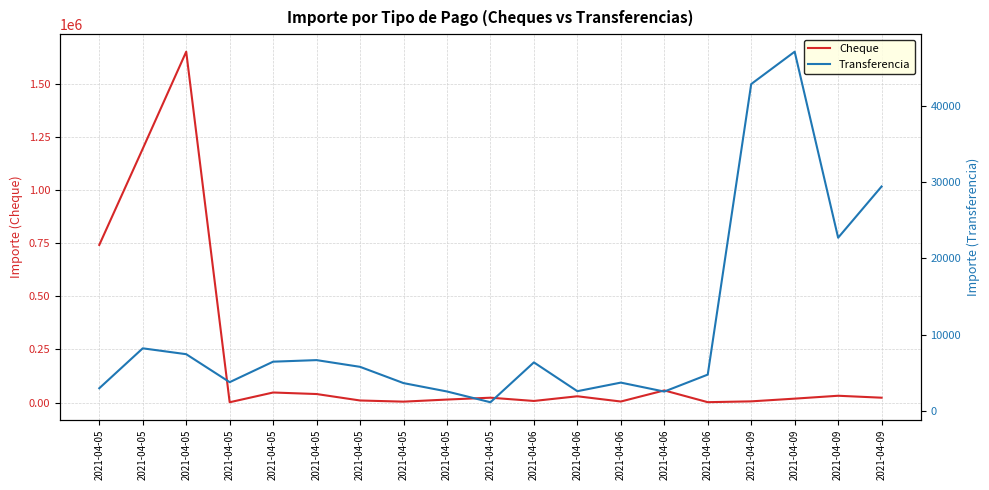

Which series has the largest total across all categories?

Cheque